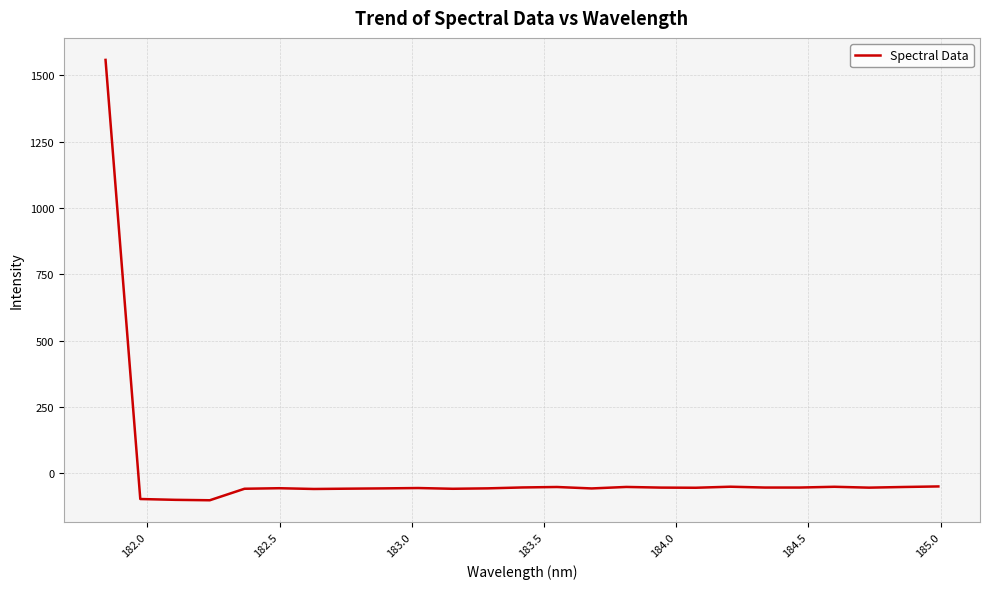

How many values are below -55?

13